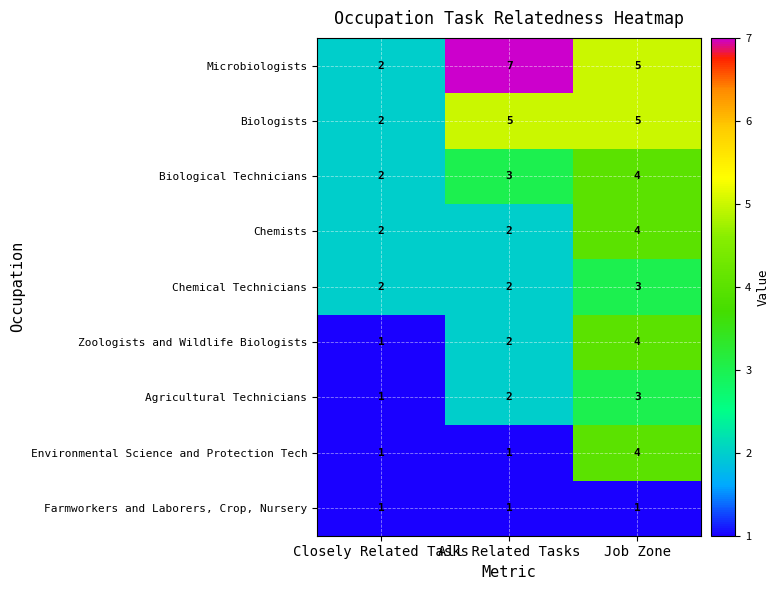

At which category is the sum across all series the highest?

Job Zone